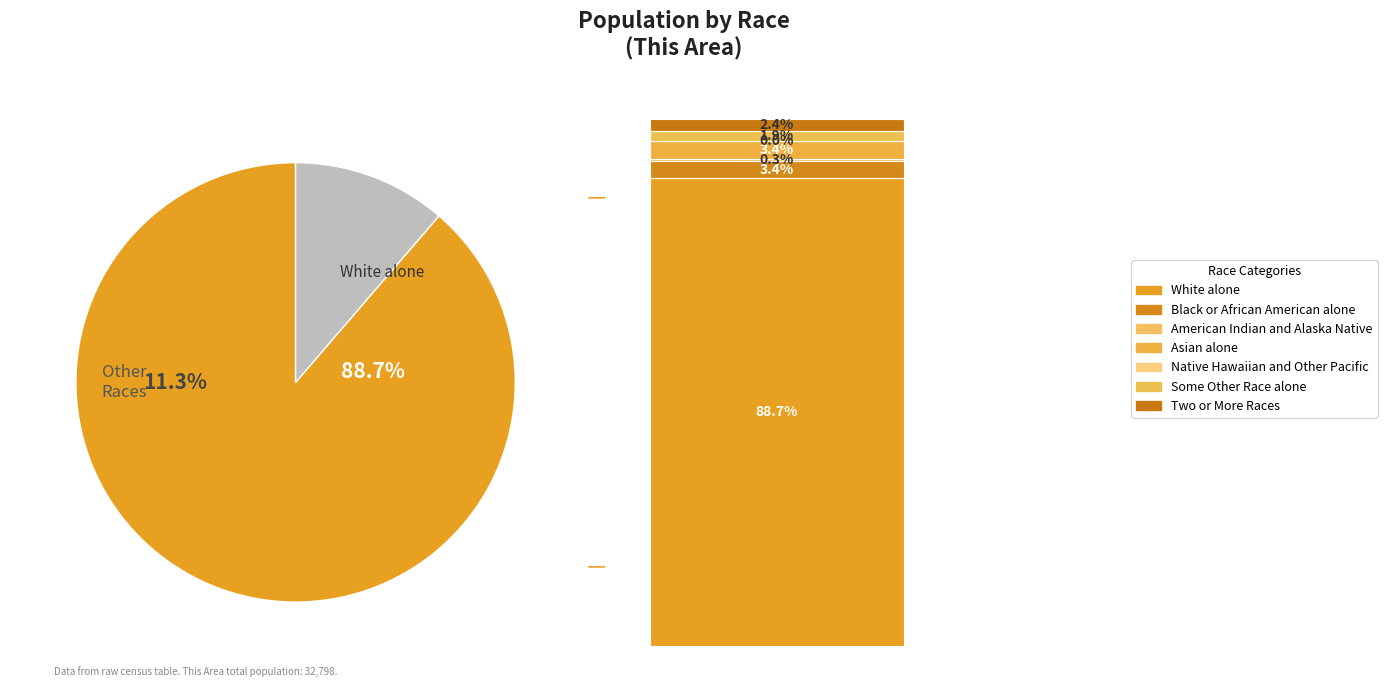

What is the change in value from American Indian and Alaska Native to Some Other Race alone?

+535